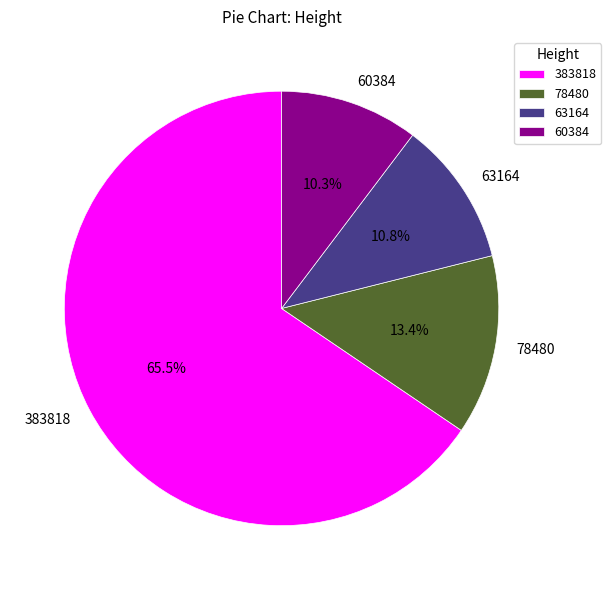

Between 383818 and 63164, which is larger?

383818